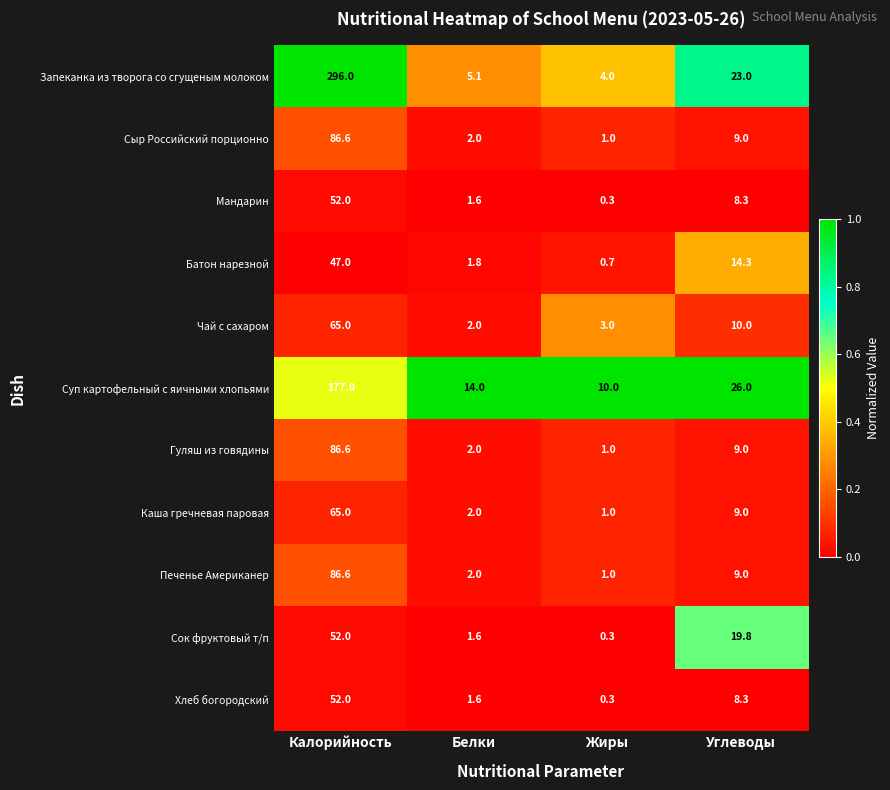

The value of Мандарин at Углеводы is 11.6. True or false?

False